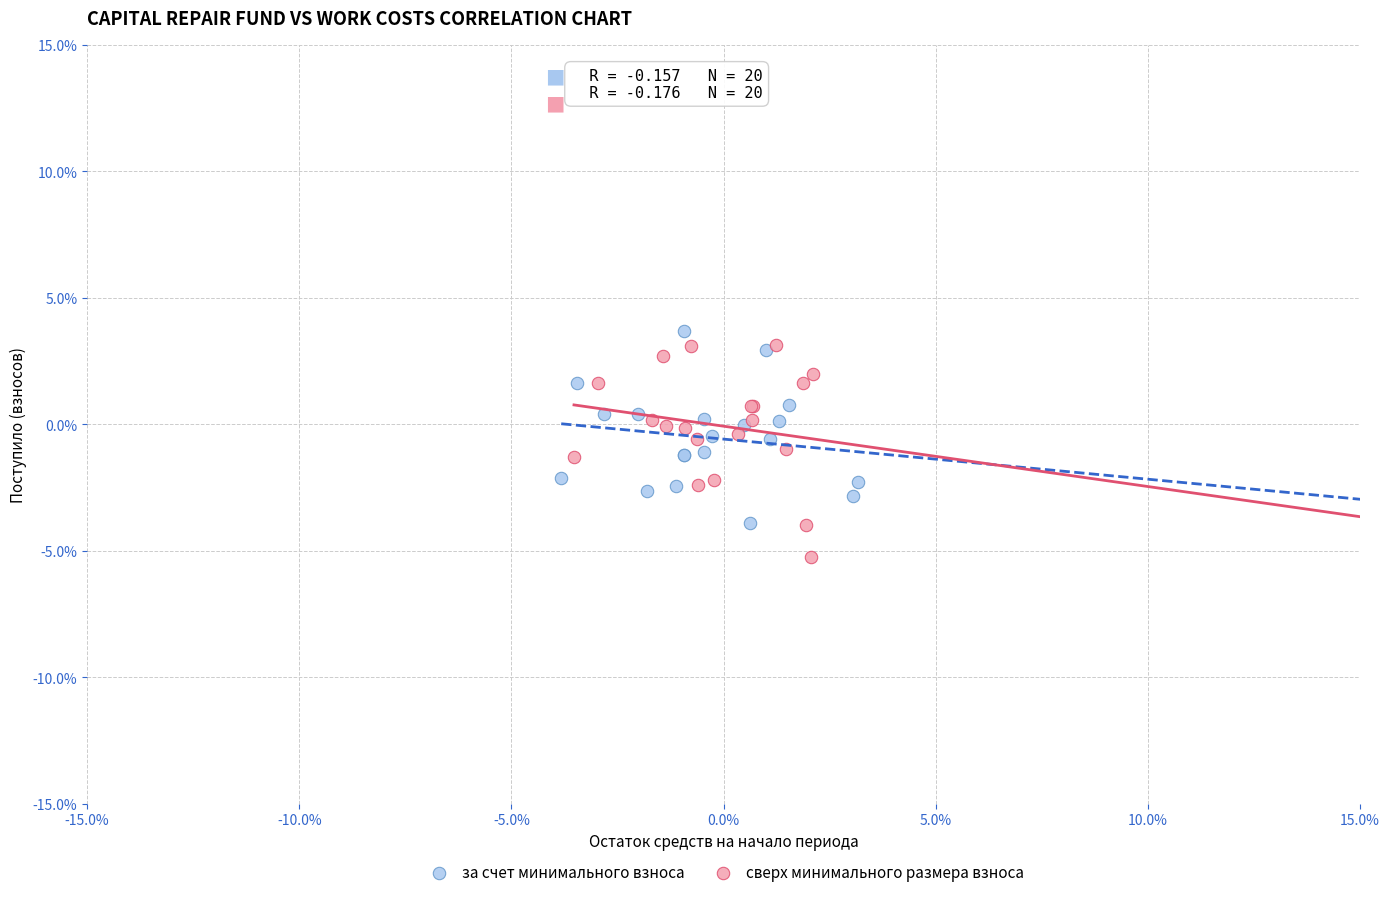

What are all the series names shown in the legend?

за счет минимального взноса, сверх минимального размера взноса